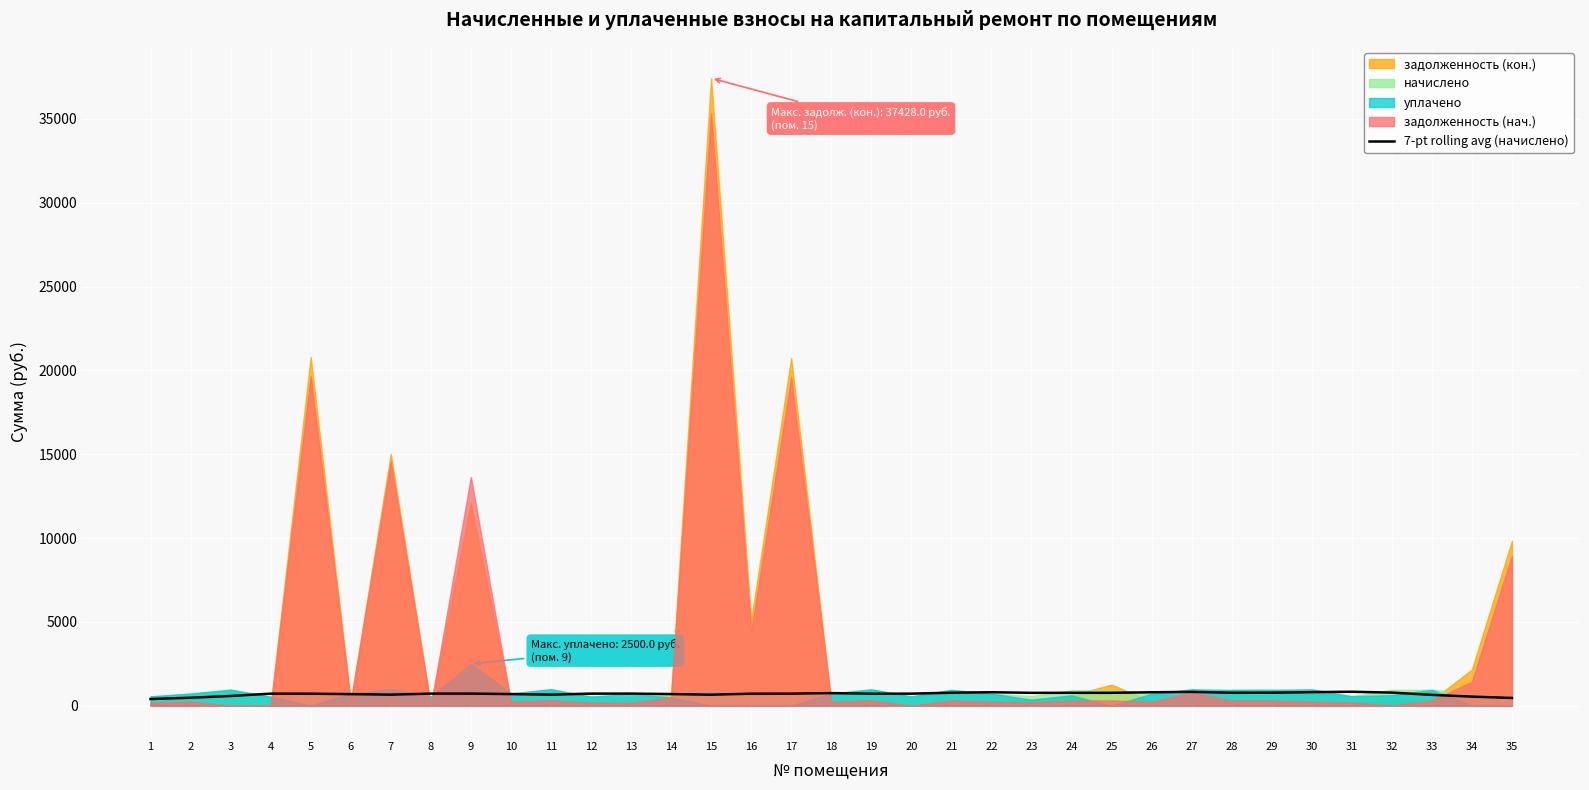

Which category has the lowest value across all series?

1